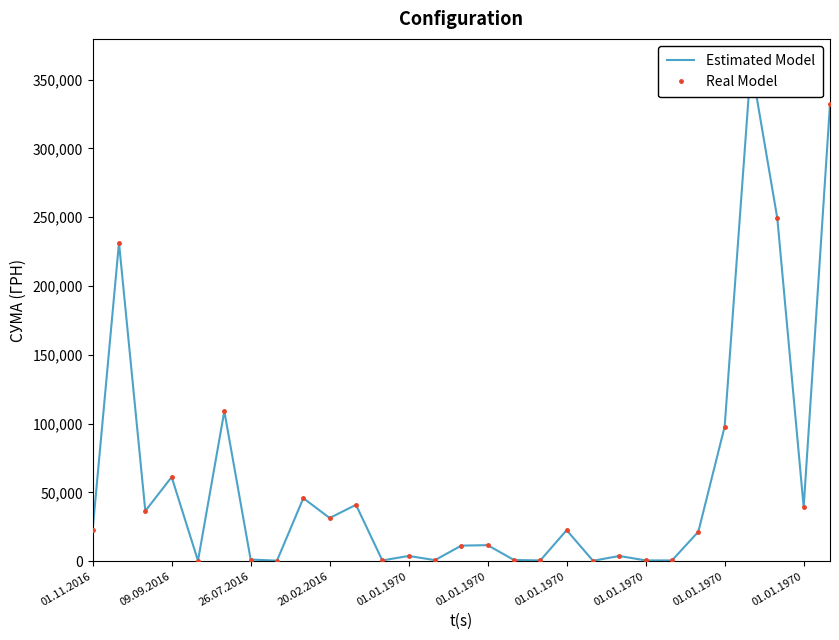

At how many categories does at least one series exceed 345367?

1